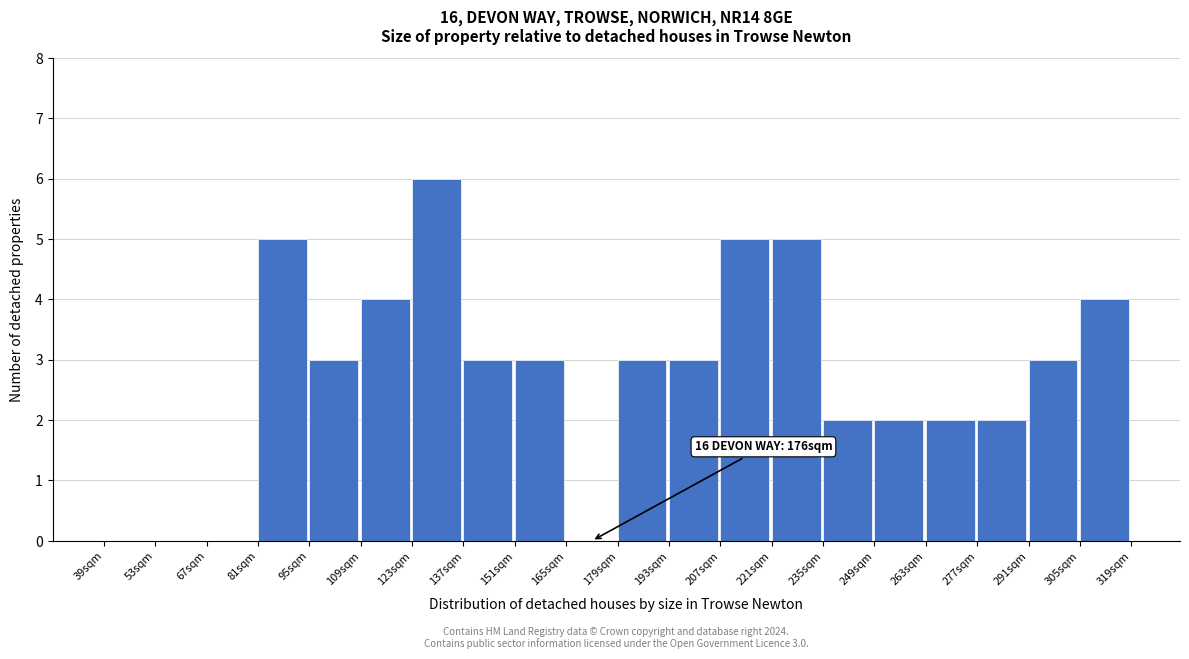

Which range on the x-axis has the tallest bar?

123 to 137